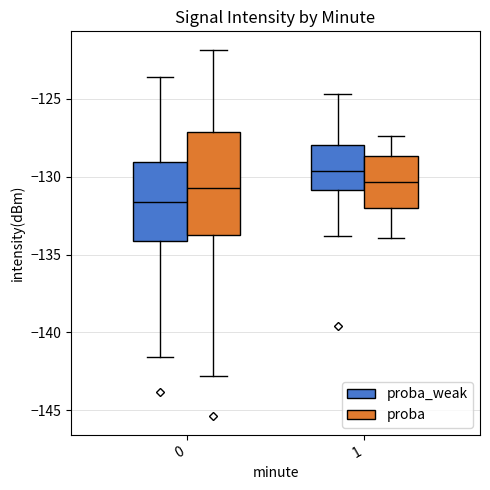

Which box is the tallest, from its lower edge to its upper edge?

0 (proba)